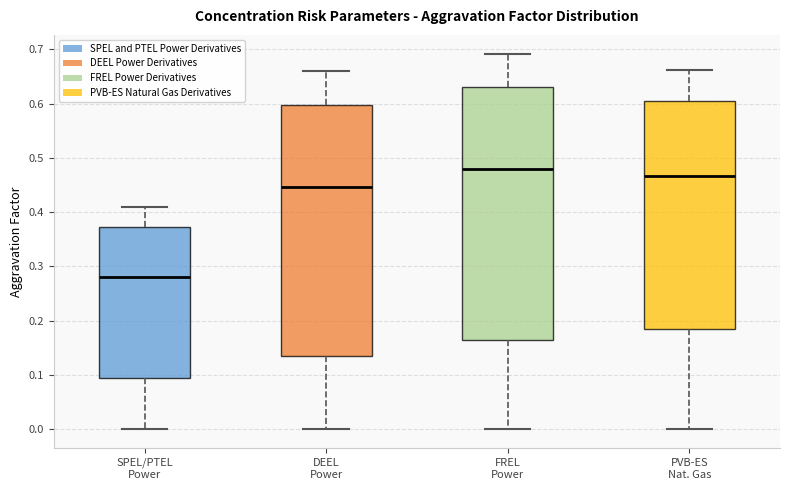

Reading left to right, transcribe this box plot: for each box, give where its median line is, the range the box spans, and where its two whiskers end, as read against the y-axis. The values are not printed on the chart, so give them approximately, as read against the axis.

SPEL/PTEL Power: median 0.28, box 0.10 to 0.37, whiskers 0.00 to 0.41
DEEL Power: median 0.45, box 0.14 to 0.60, whiskers 0.00 to 0.66
FREL Power: median 0.48, box 0.17 to 0.63, whiskers 0.00 to 0.69
PVB-ES Nat. Gas: median 0.47, box 0.19 to 0.61, whiskers 0.00 to 0.66